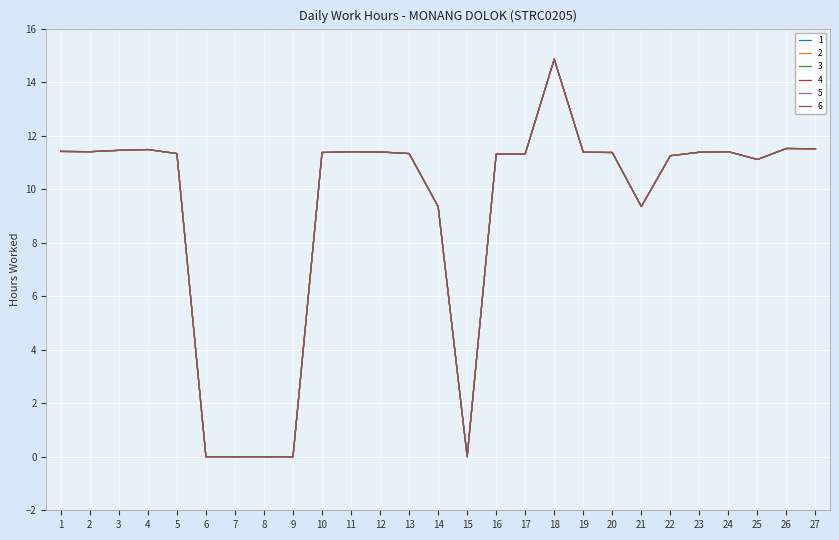

Does the chart have visible grid lines?

Yes